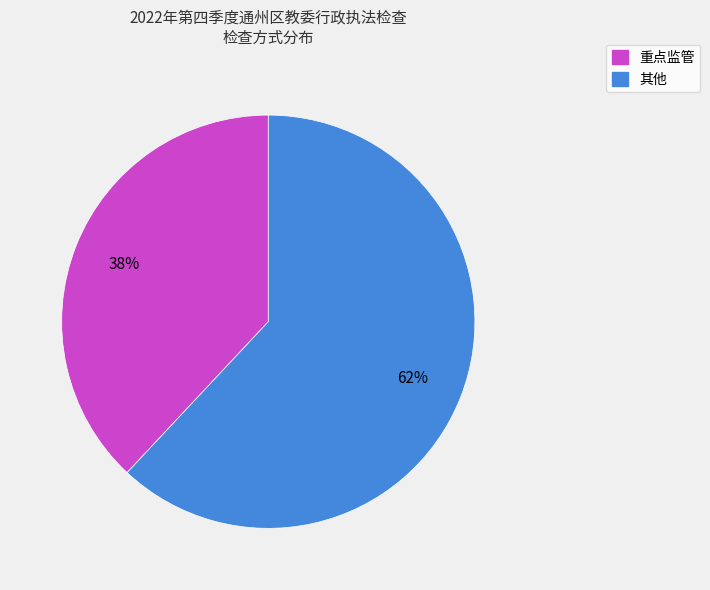

What percentage is the 重点监管 slice, to the nearest percent?

38%